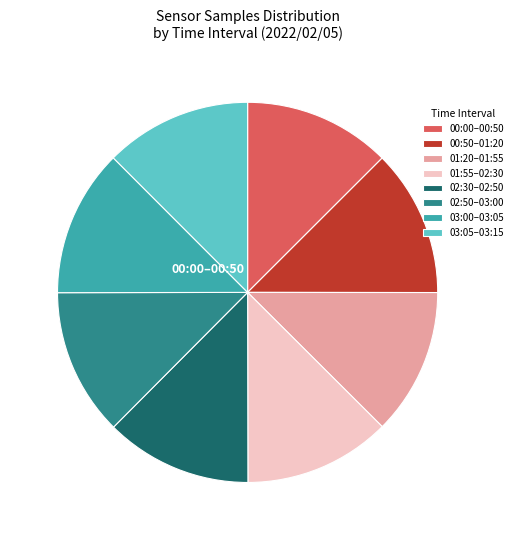

Is the sum of 03:05–03:15 and 01:20–01:55 greater than half?

No